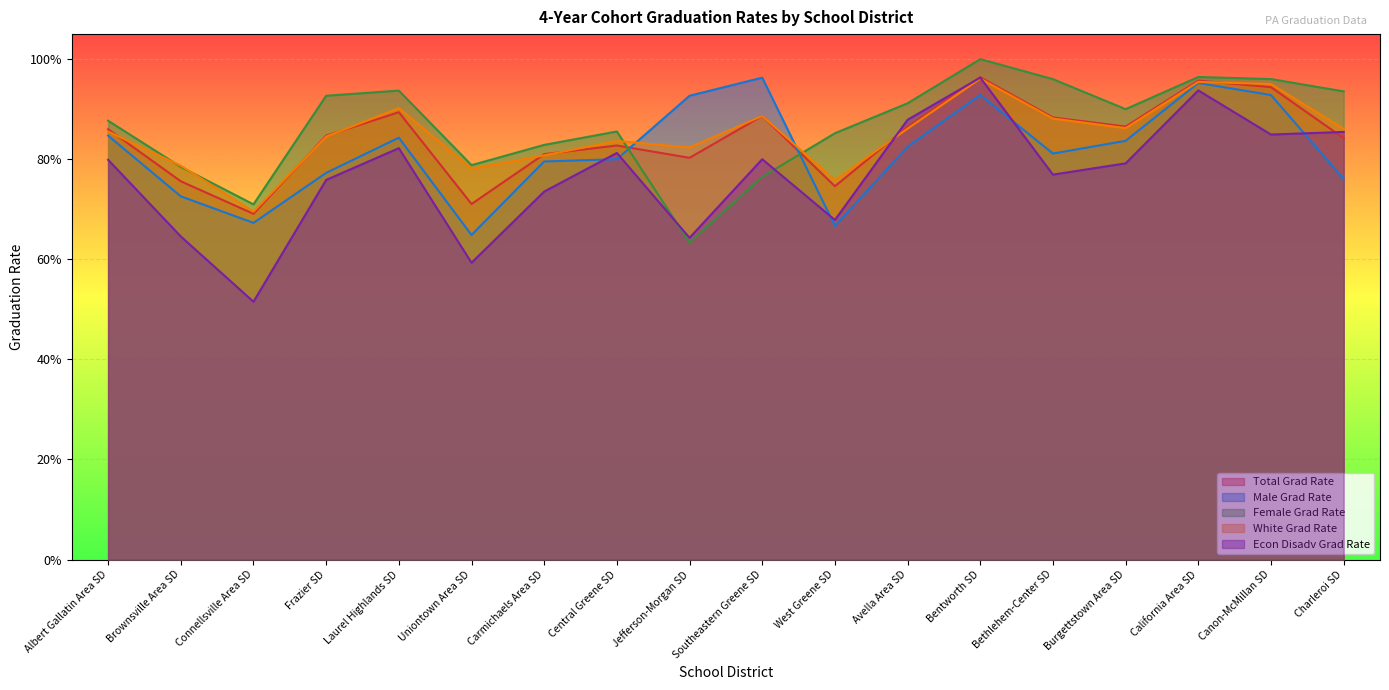

Which series has the largest range (max minus min)?

Econ Disadv Grad Rate